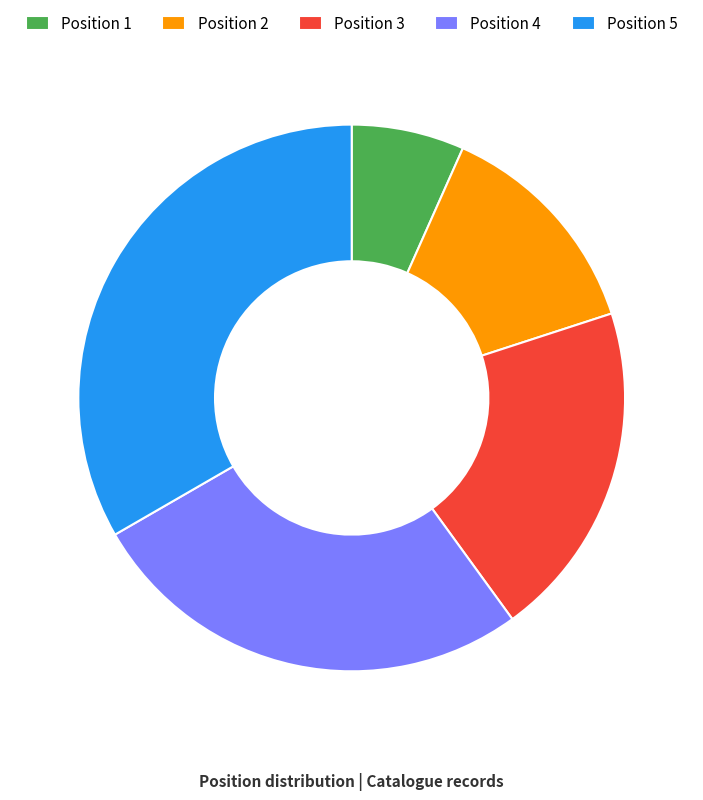

Does any single category account for the majority?

No